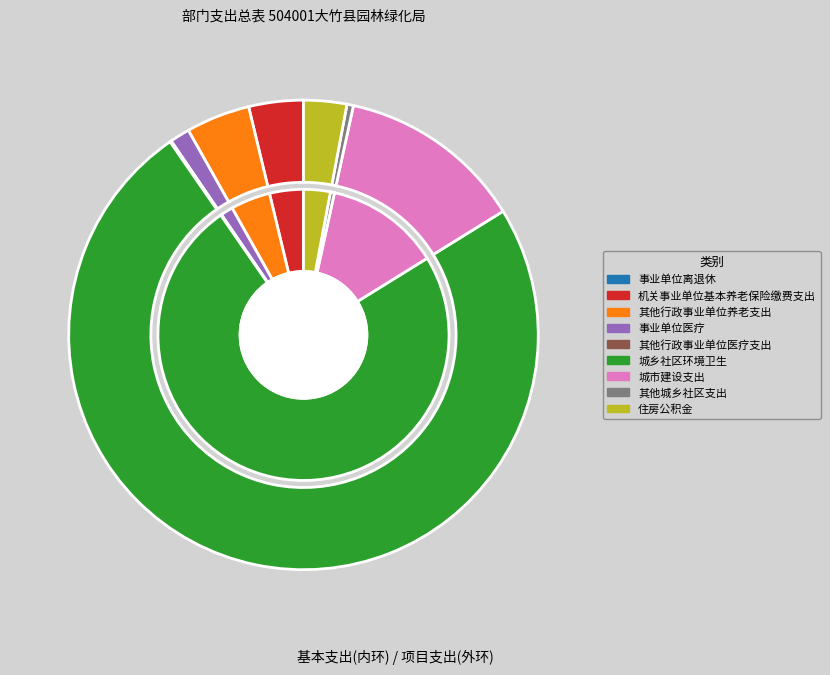

Which slice is the smallest?

事业单位离退休